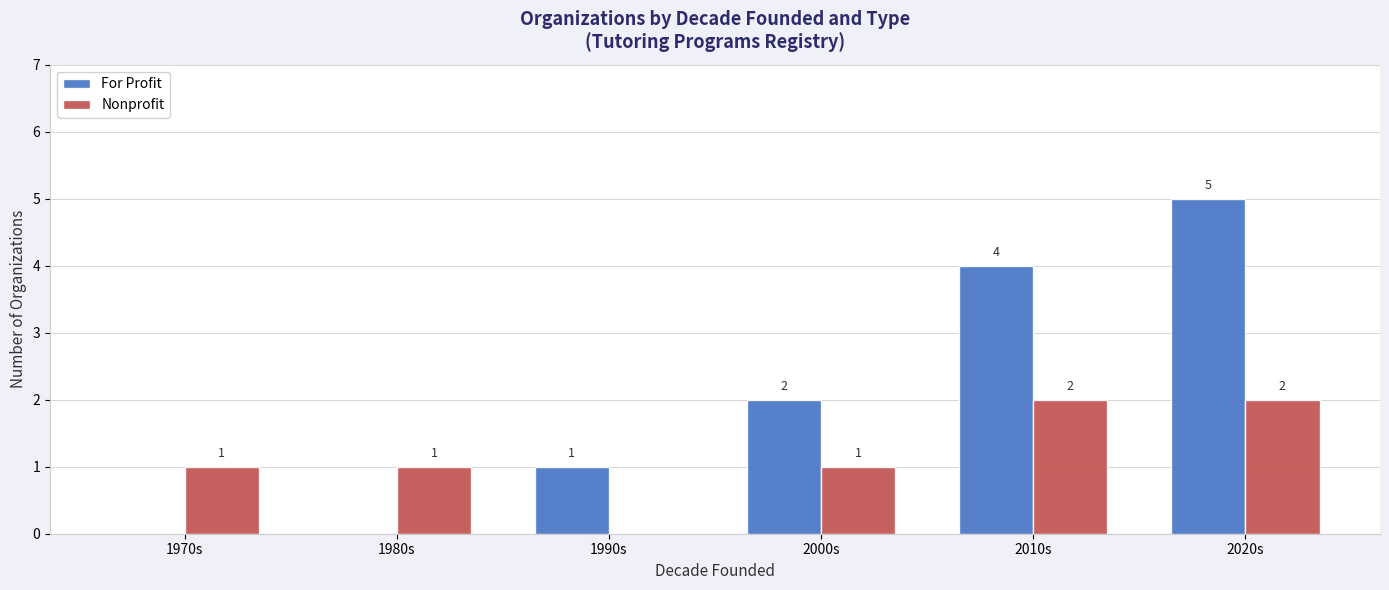

What is the sum of all Nonprofit values?

7